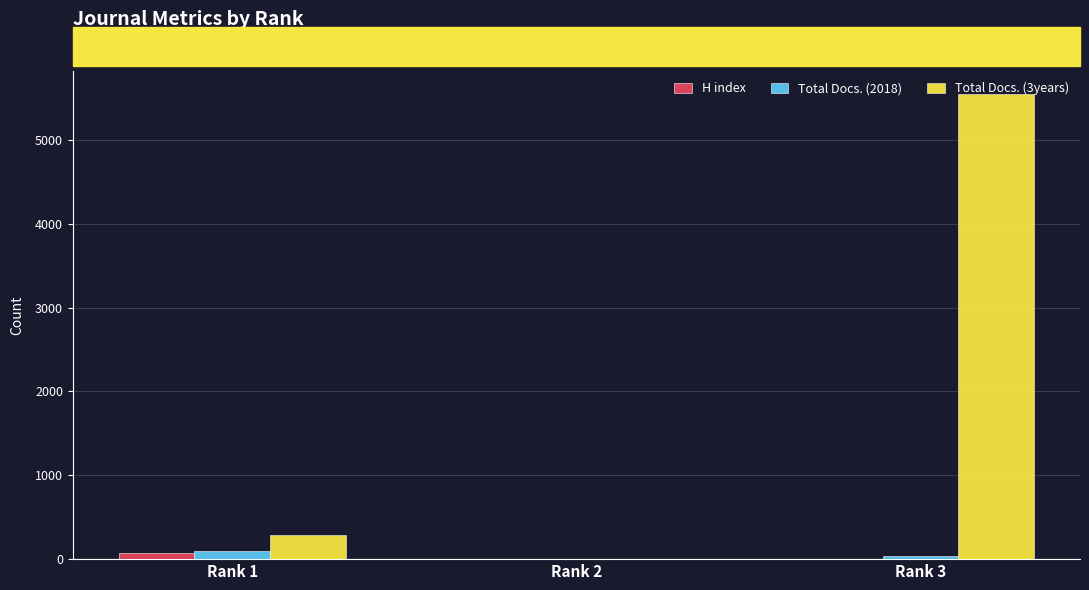

Where is Total Docs. (3years) nearest to the value 2774?

Rank 1